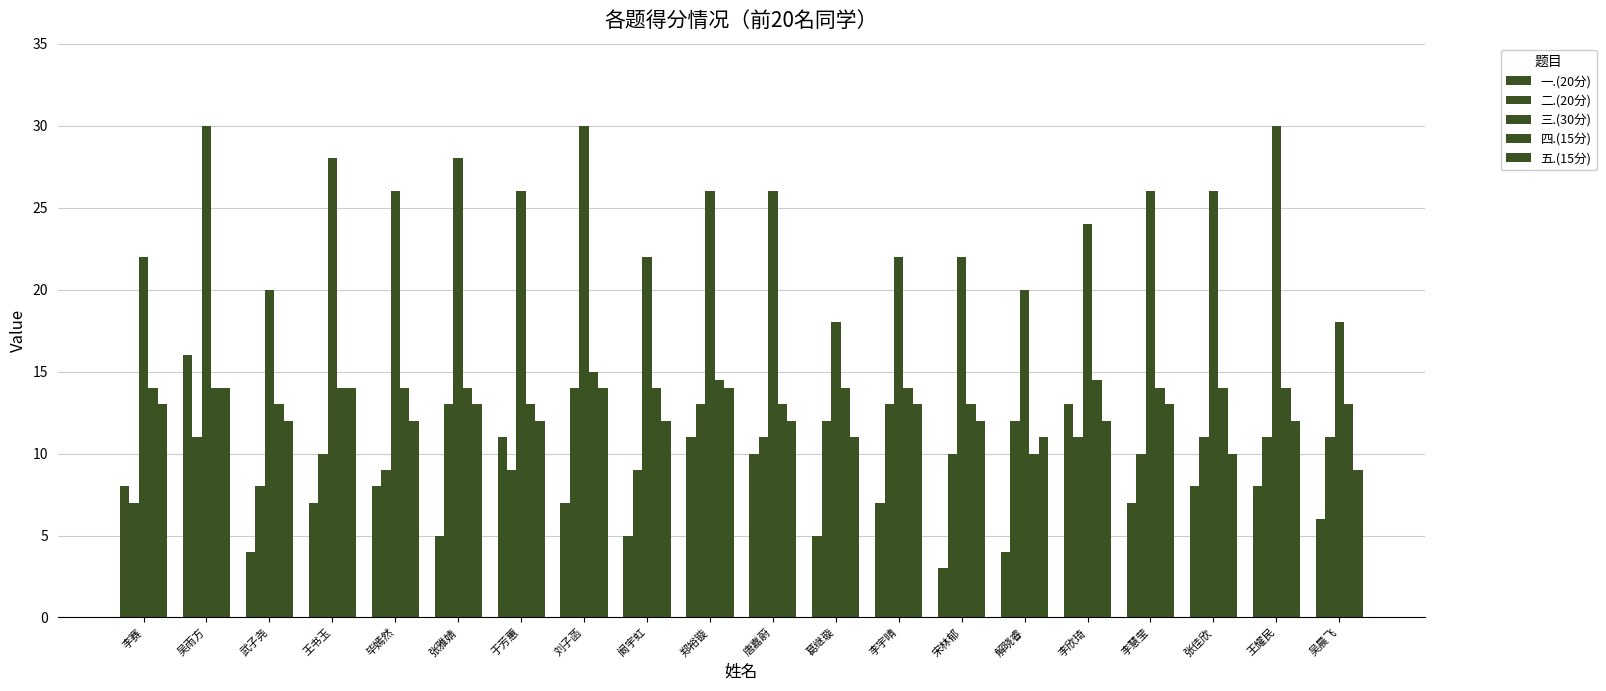

Rank the series at 武子尧 from highest to lowest value.

三.(30分), 四.(15分), 五.(15分), 二.(20分), 一.(20分)